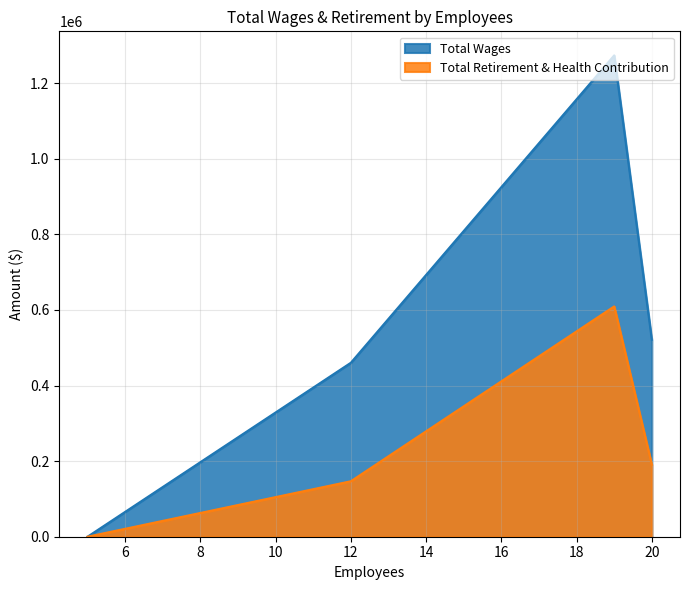

Where is Total Wages nearest to the value 636754?

20